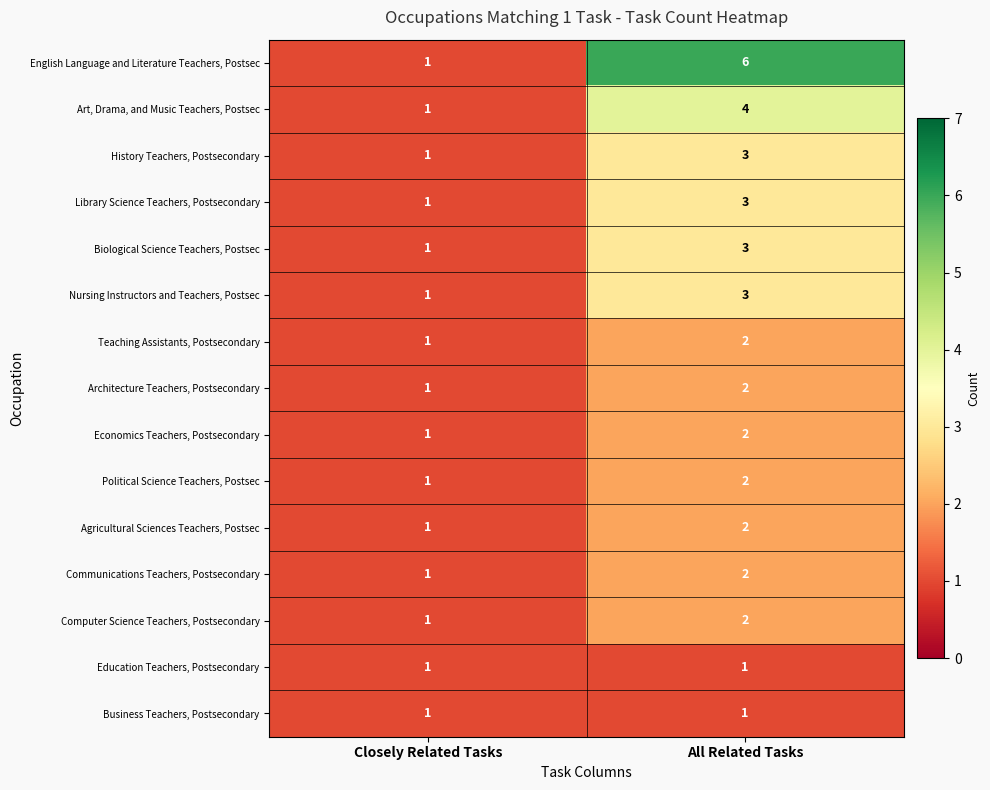

What is the sum of all Nursing Instructors and Teachers, Postsec values?

4